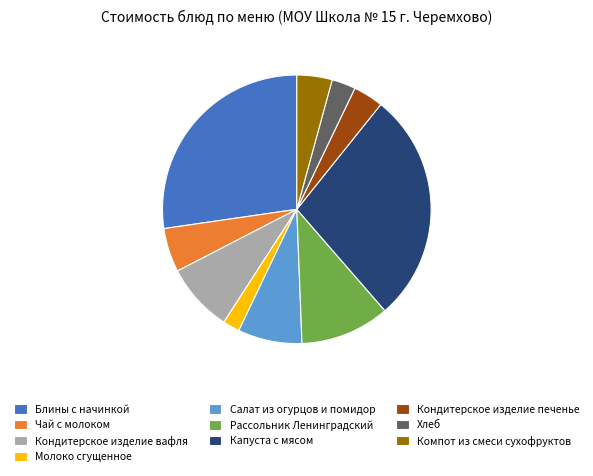

Which category has the biggest portion of the pie?

Капуста с мясом